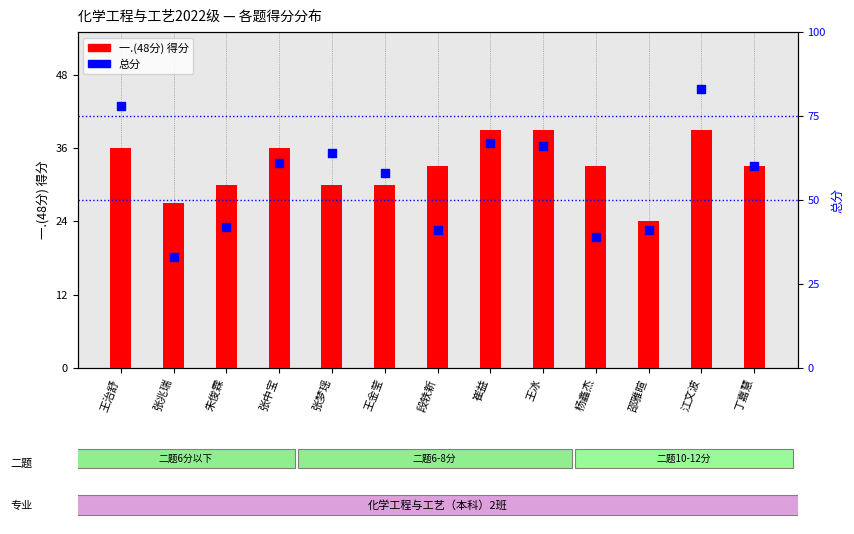

What are all the series names shown in the legend?

一.(48分), 总分